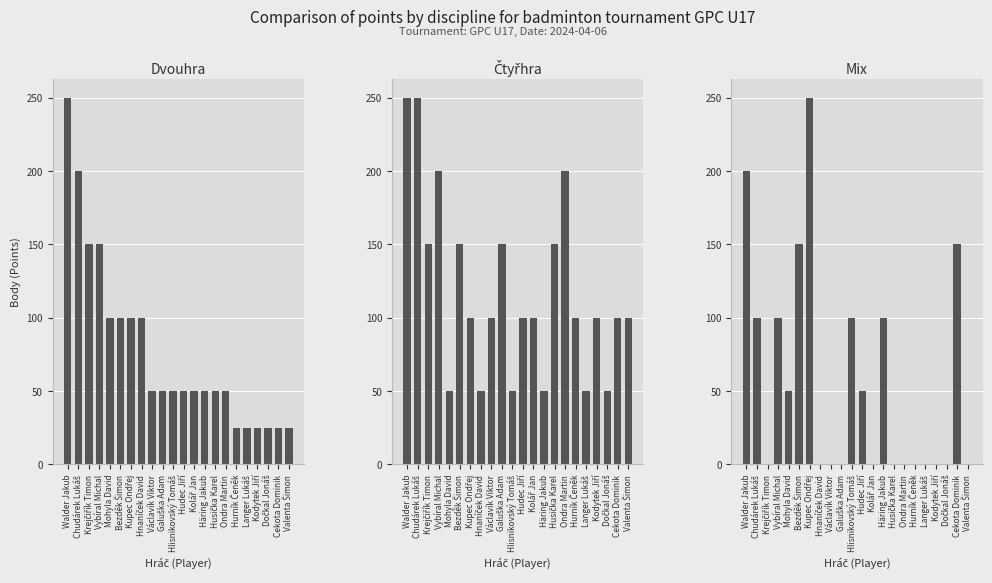

How many groups of bars are there?

22